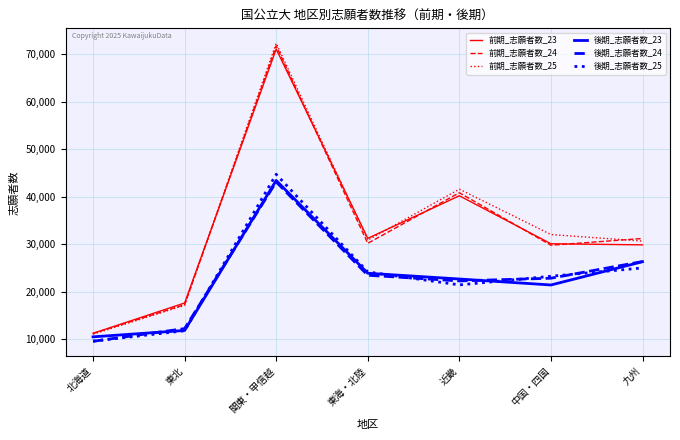

Is the value of 前期_志願者数_24 at 近畿 greater than the value of 前期_志願者数_23 at 北海道?

Yes